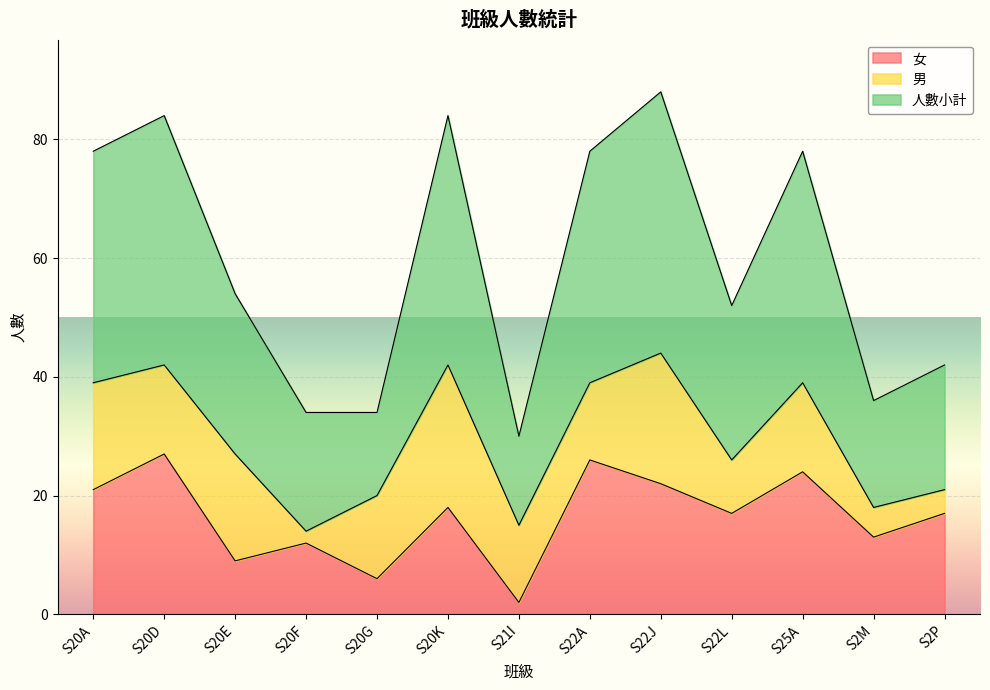

The value of 人數小計 at S22J is 154. True or false?

False